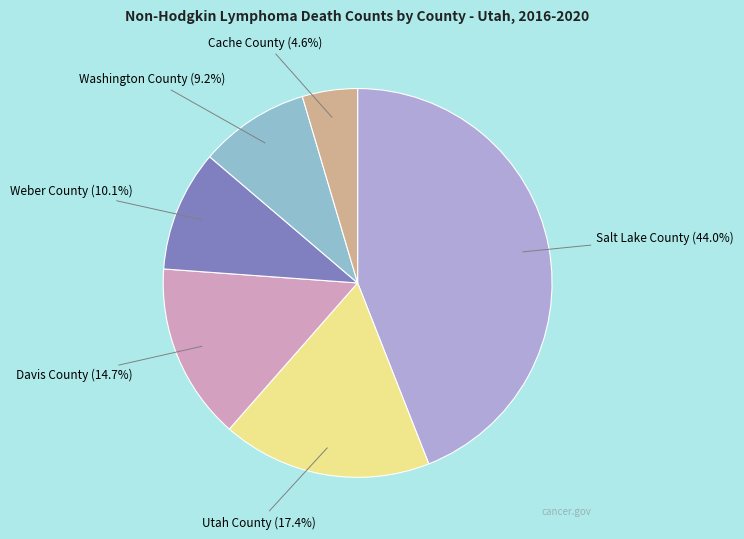

How many segments does this pie chart have?

6